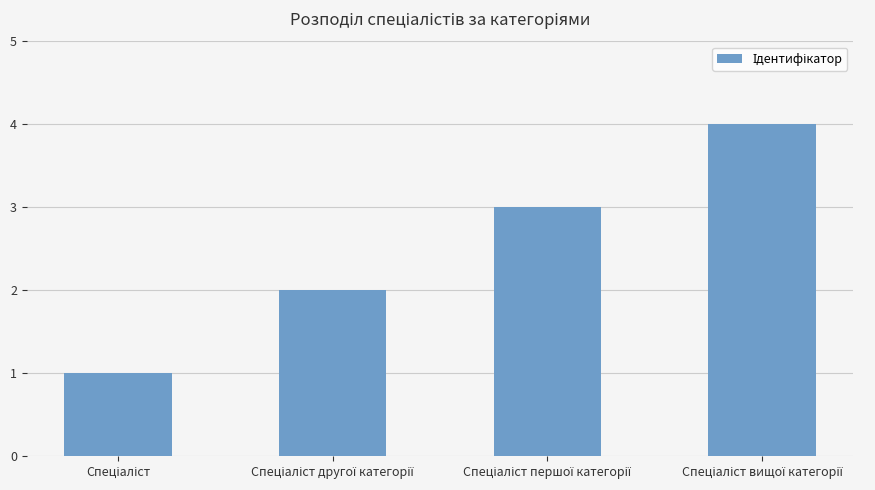

What is the difference between the maximum and minimum values?

3